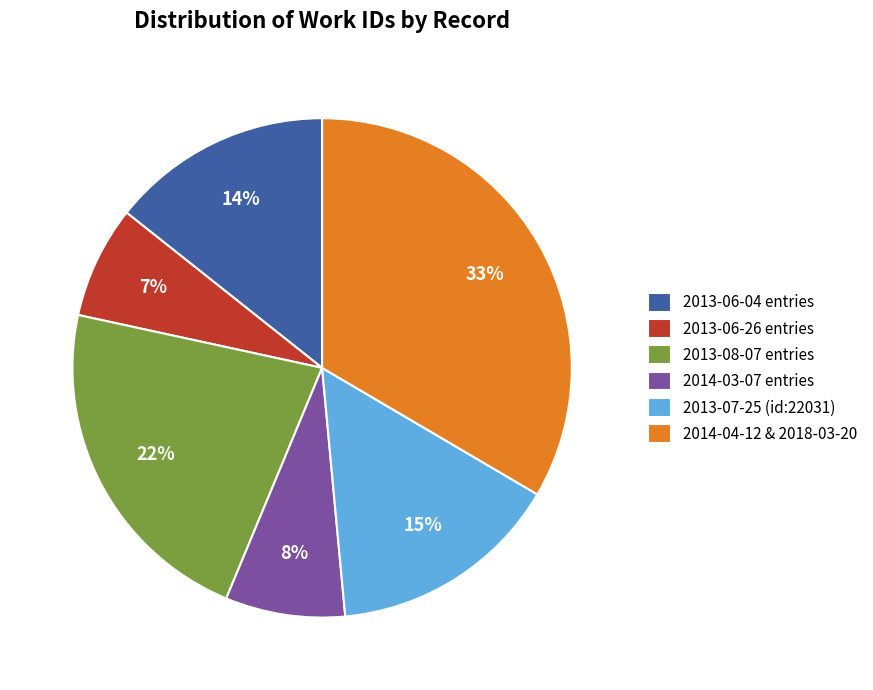

Is the sum of 2013-06-04 entries and 2013-07-25 (id:22031) greater than half?

No